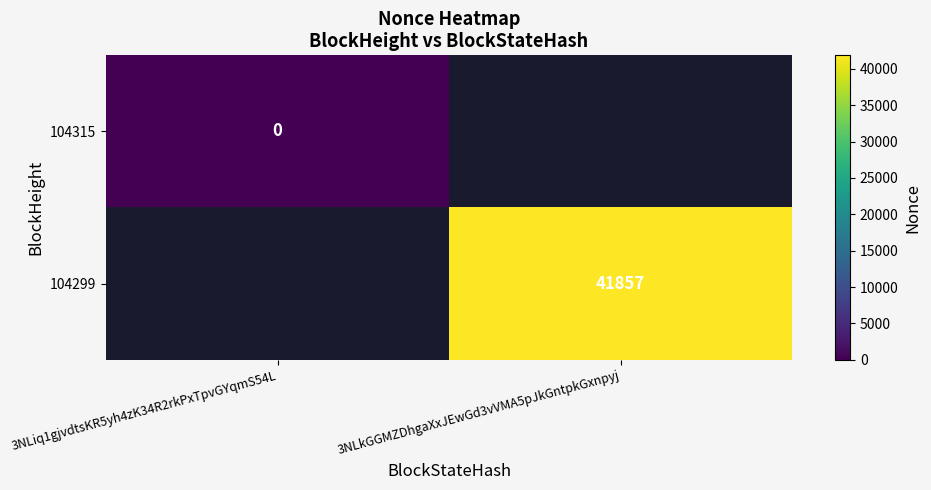

Which has a higher value, 3NLiq1gjvdtsKR5yh4zK34R2rkPxTpvGYqmS54L or 3NLkGGMZDhgaXxJEwGd3vVMA5pJkGntpkGxnpyj?

3NLkGGMZDhgaXxJEwGd3vVMA5pJkGntpkGxnpyj